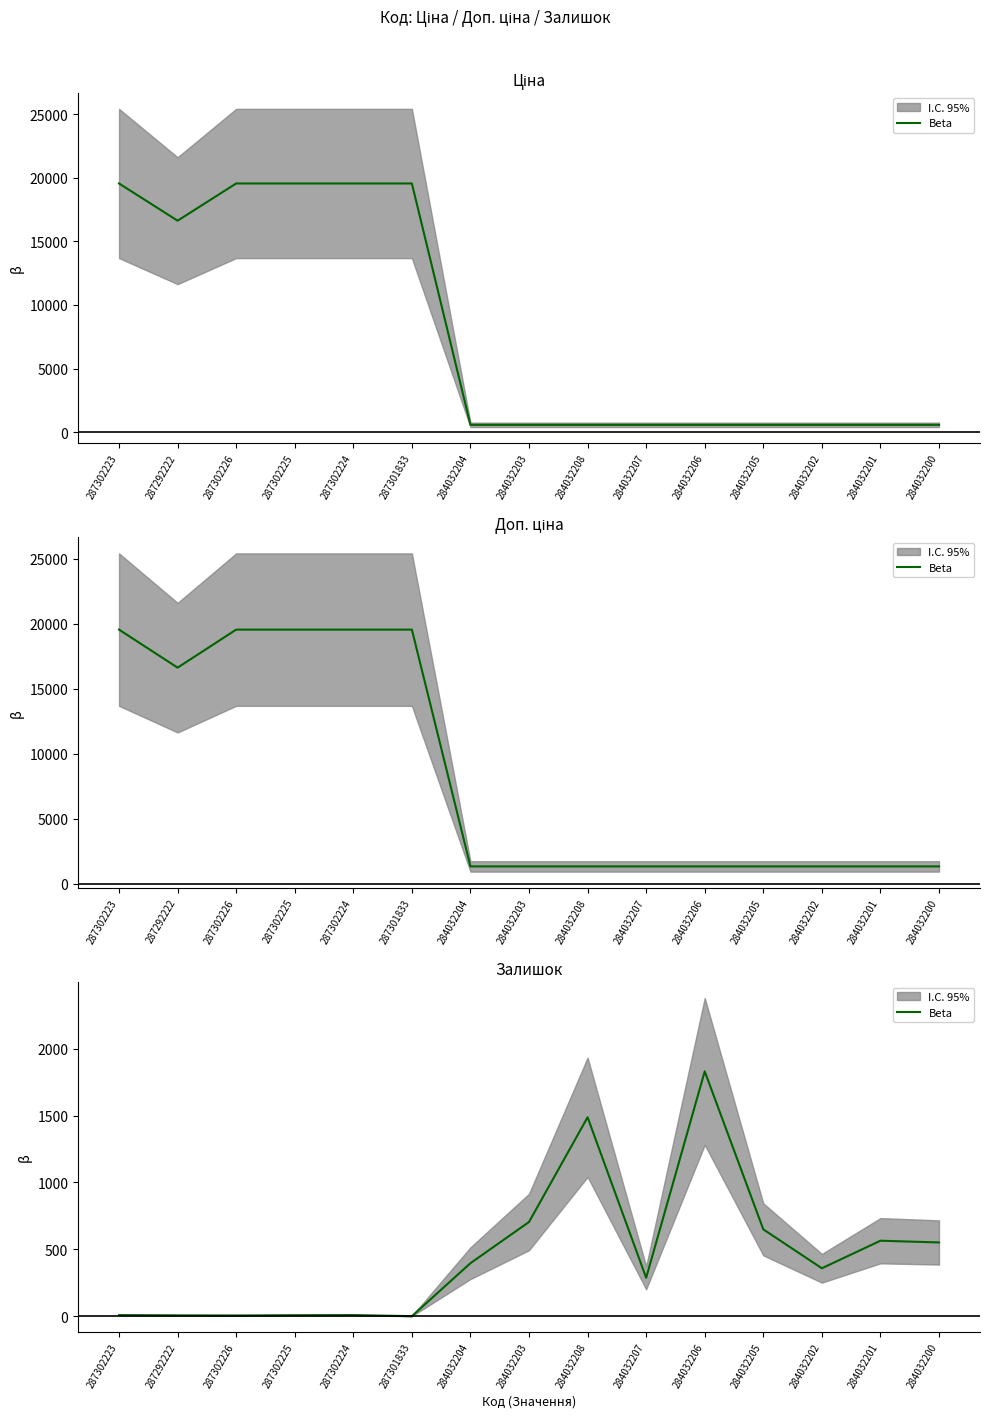

Reading left to right, transcribe all the data shown in this chart.

287302223=8	287292222=6	287302226=5	287302225=7	287302224=8	287301833=0	284032204=396	284032203=704	284032208=1487	284032207=287	284032206=1830	284032205=649	284032202=358	284032201=564	284032200=551